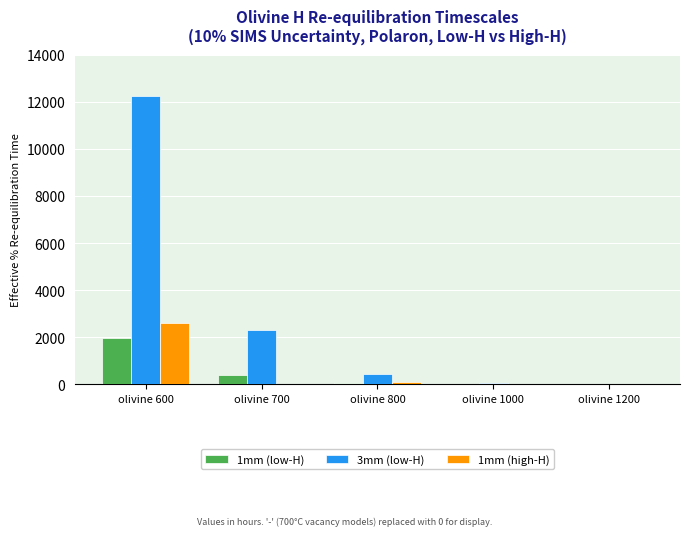

Are the bars grouped side by side (vs. stacked)?

Yes